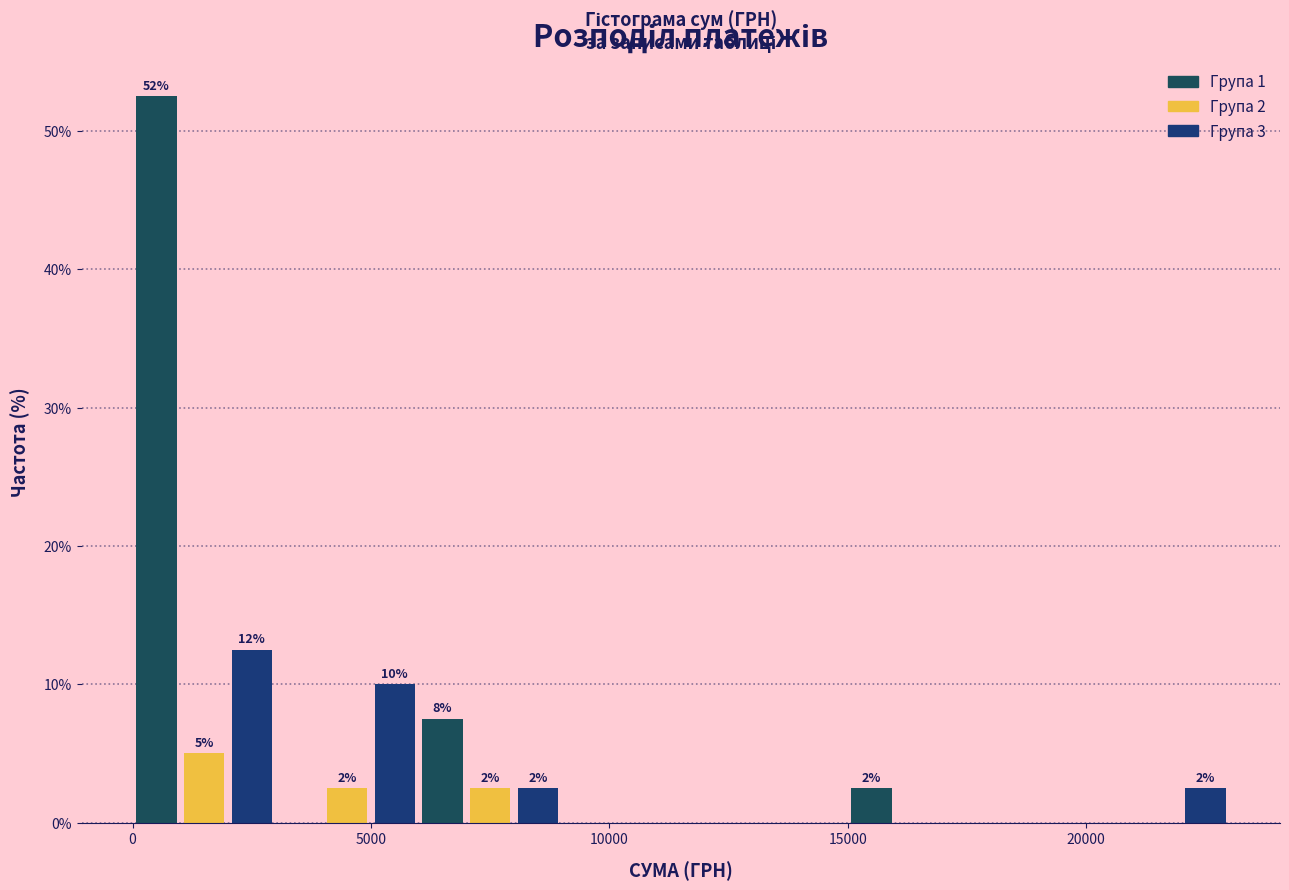

Read against the x-axis, roughly where is the centre of the tallest bar?

500